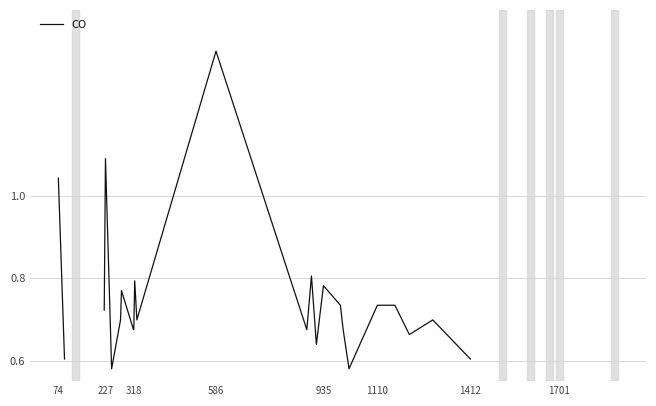

What is the maximum value shown in the chart?

1.4